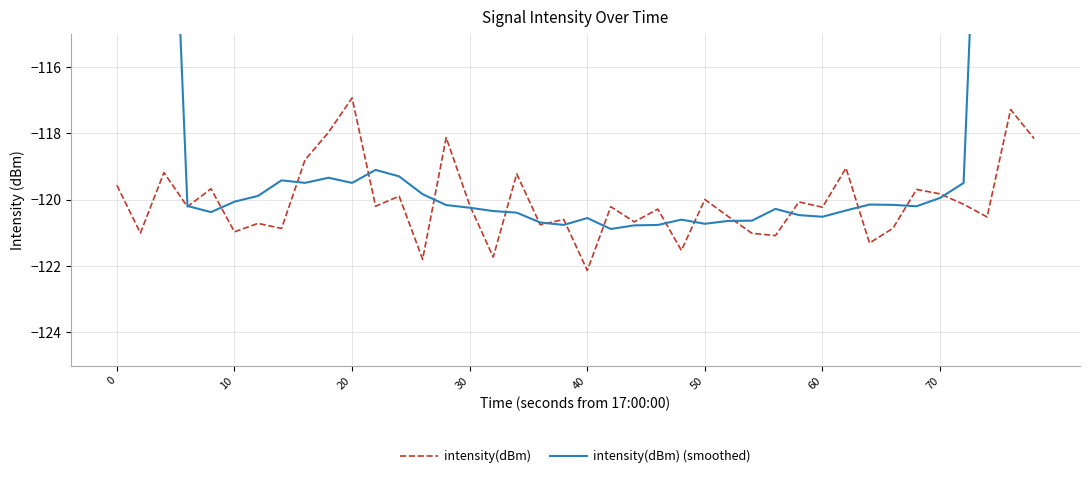

Which series has the largest range (max minus min)?

intensity(dBm) (smoothed)